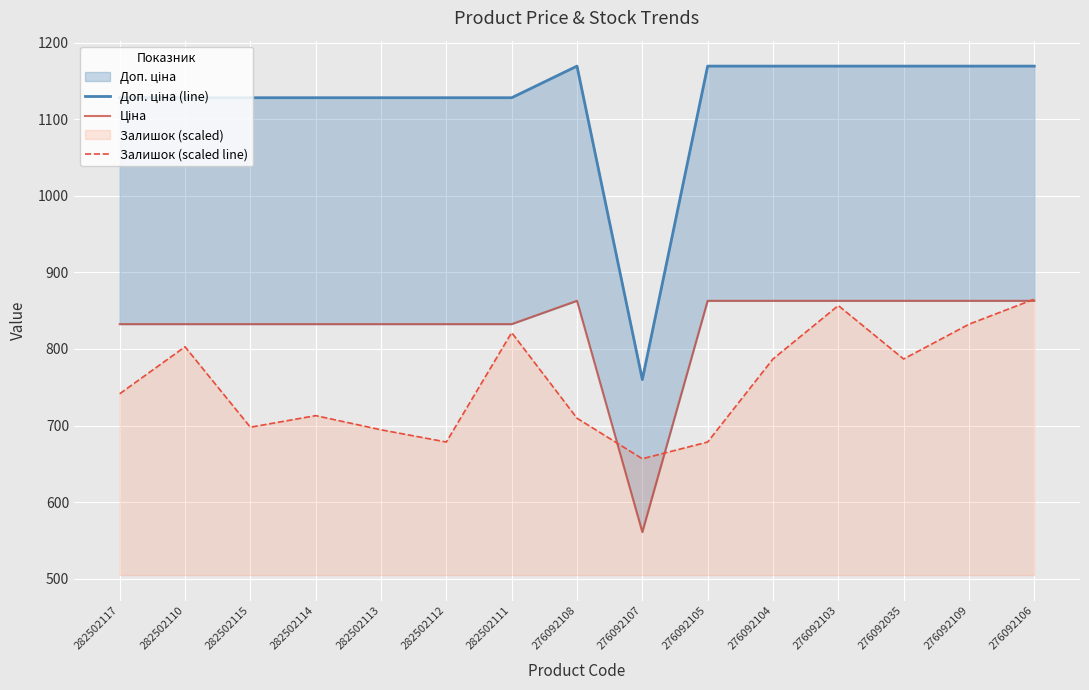

What is the total value across all series at 276092103?

2888.7